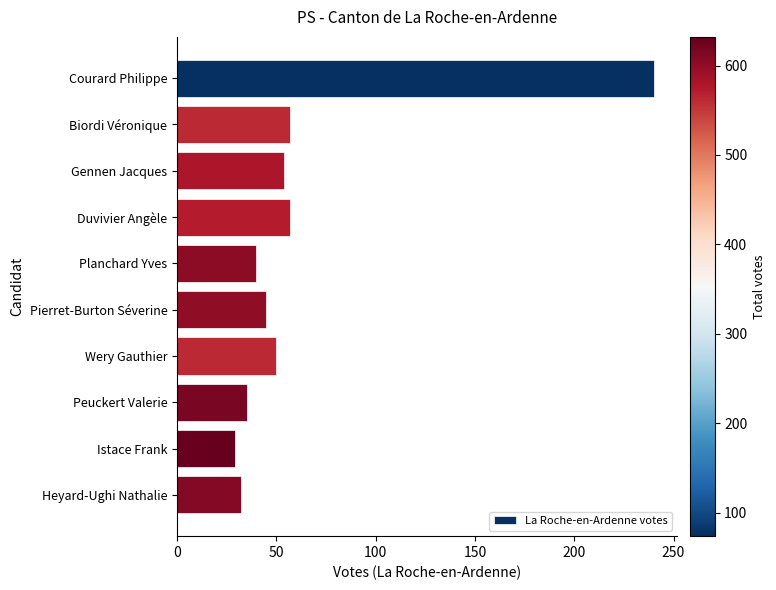

Which label corresponds to the smallest value in the chart?

Istace Frank